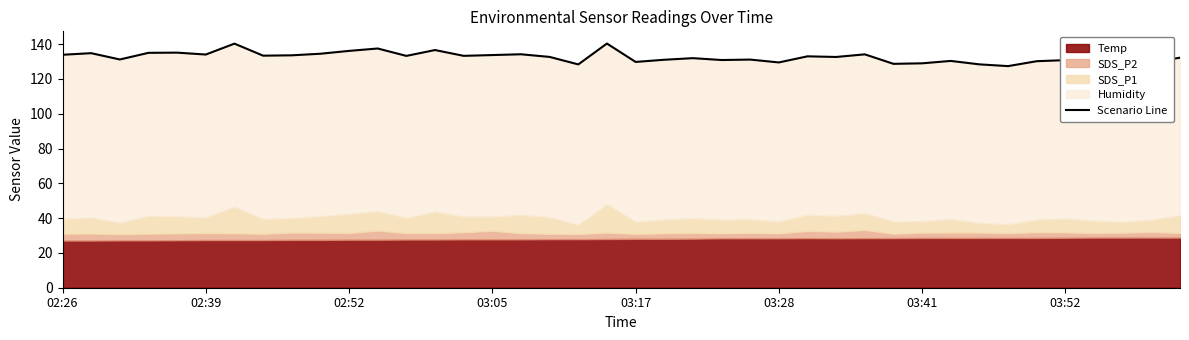

What is the minimum value shown in the chart?

127.4